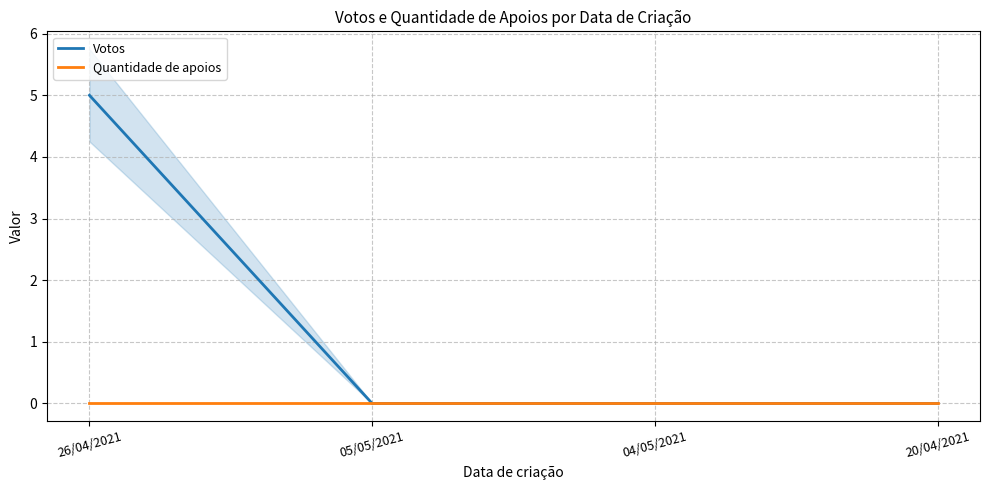

What is the label of the 3rd point from the left?

04/05/2021